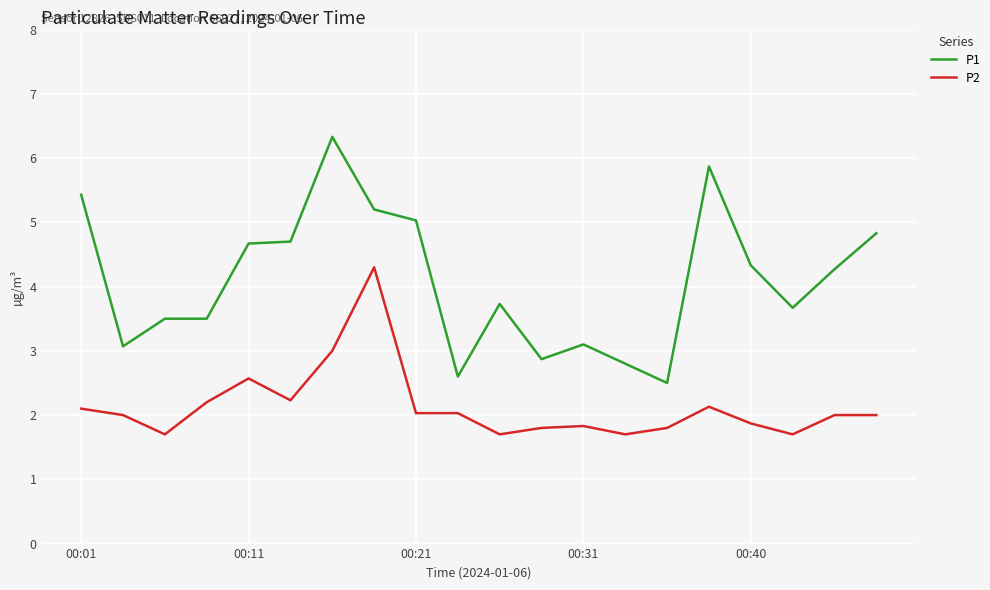

What is the greatest value displayed?

6.3